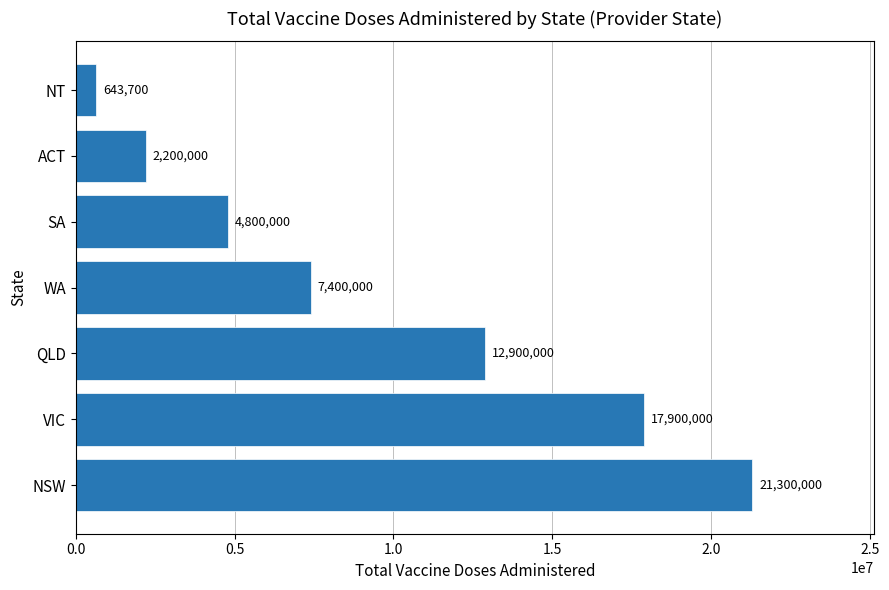

Rank the categories by value from lowest to highest.

NT, ACT, SA, WA, QLD, VIC, NSW